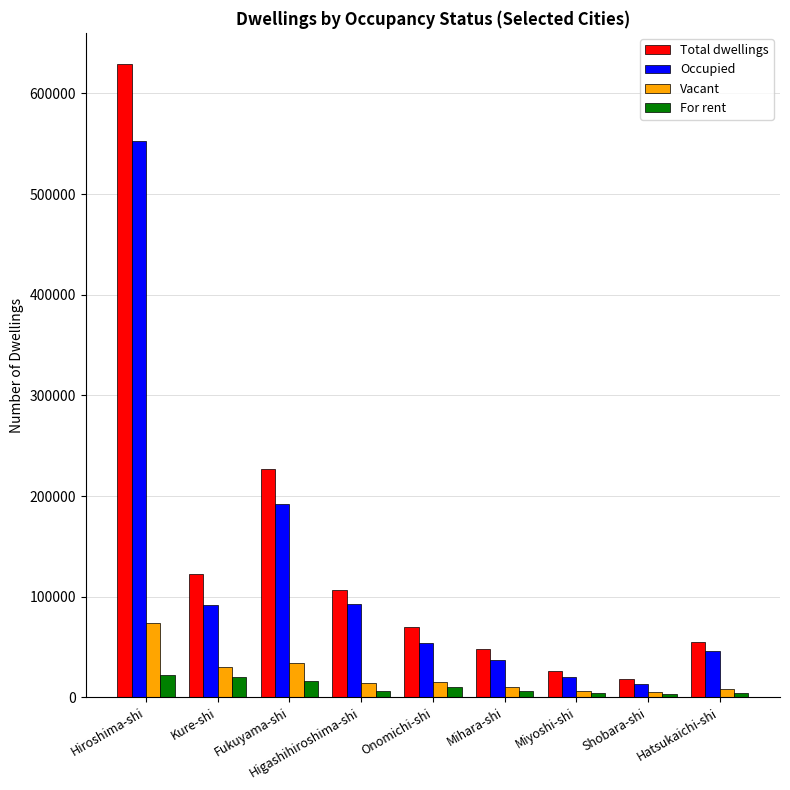

At how many categories does at least one series exceed 468911?

1